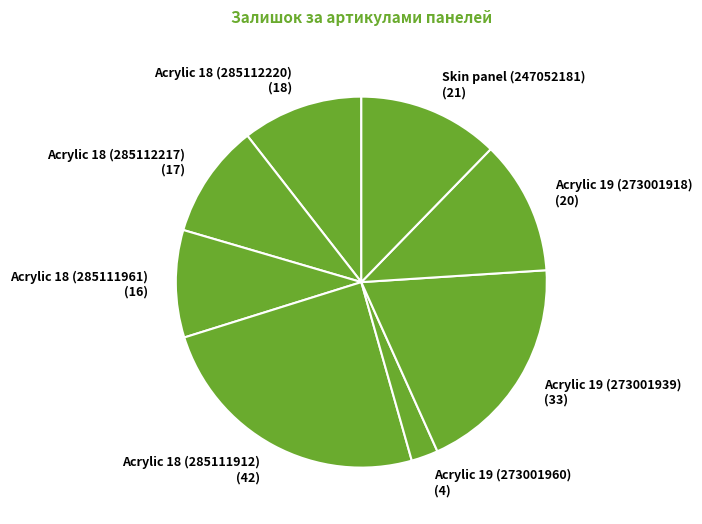

Approximately how many times larger is the value at Acrylic 18 (285112220) (18) compared to Acrylic 19 (273001939) (33)?

0.5